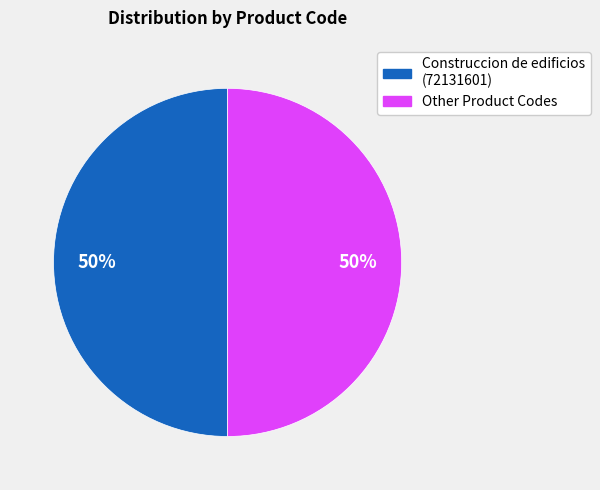

To the nearest percent, what is the average slice percentage?

50%